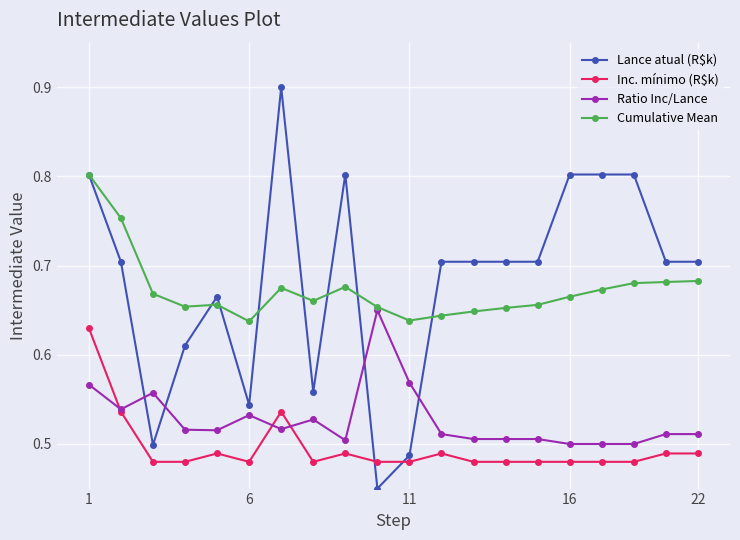

What is the difference between the second highest and second lowest values in the Ratio Inc/Lance series?

0.1